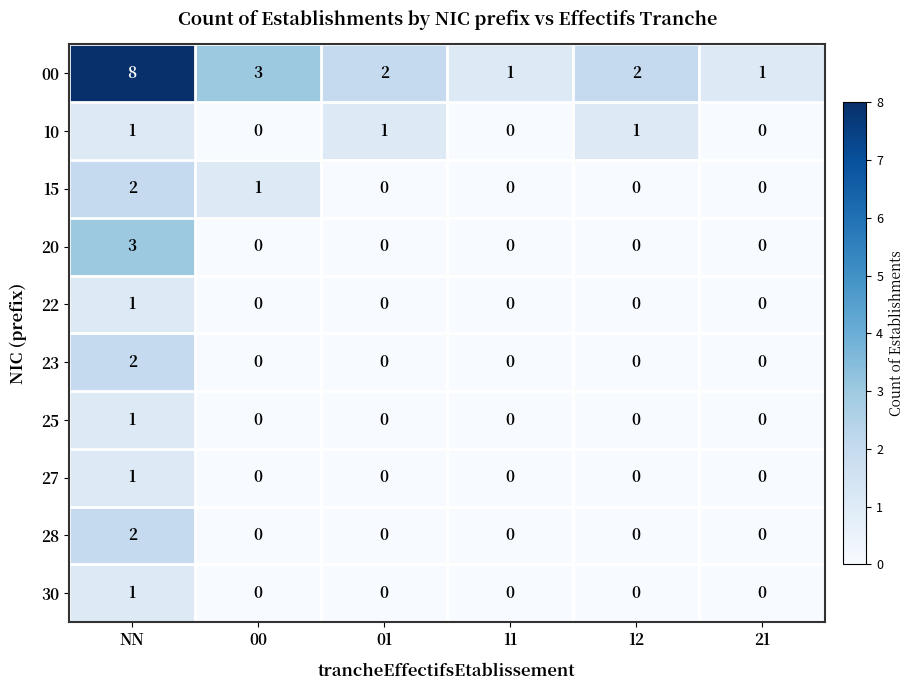

At which label is 15 closest to 1?

00